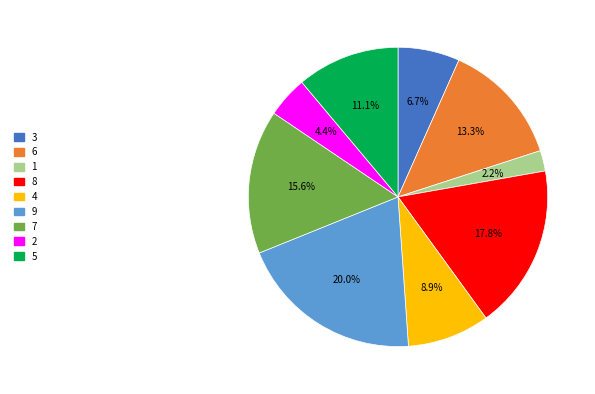

To the nearest percent, what portion does 7 represent?

16%